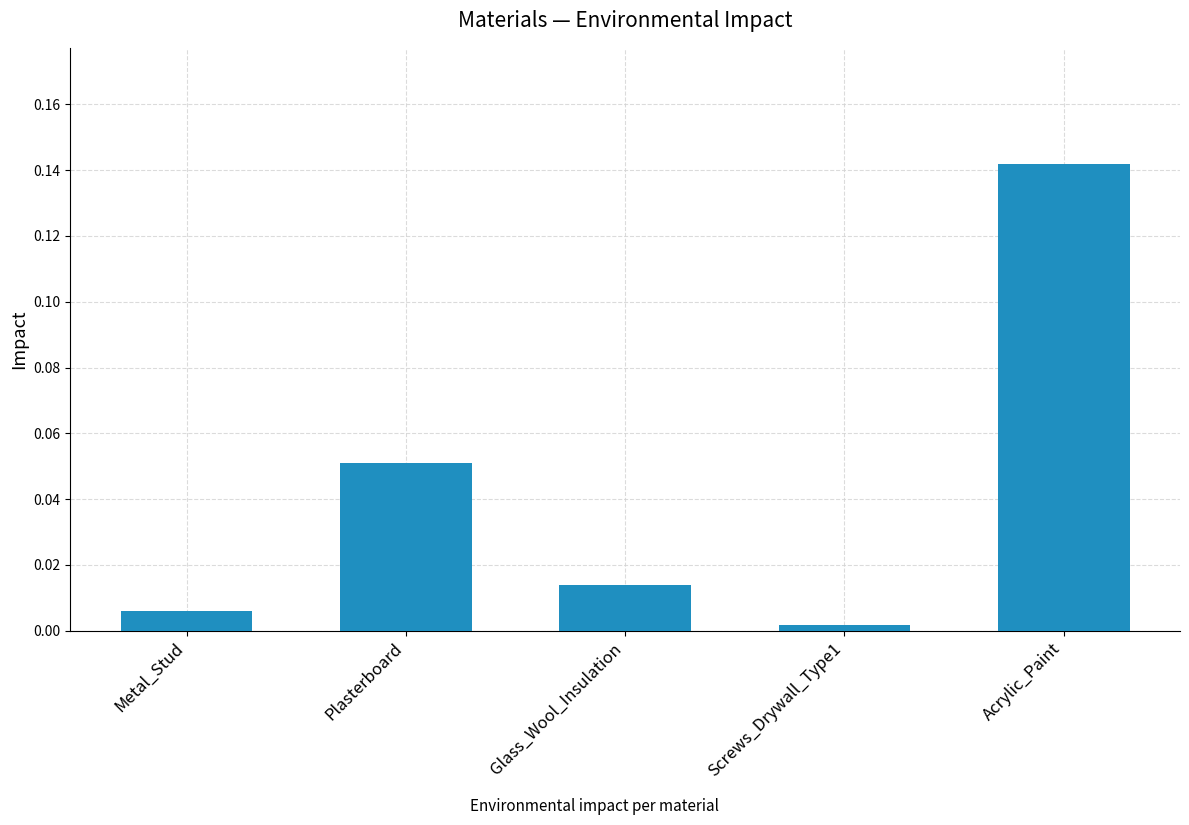

True or false: the data shows 0.0 at Plasterboard.

False